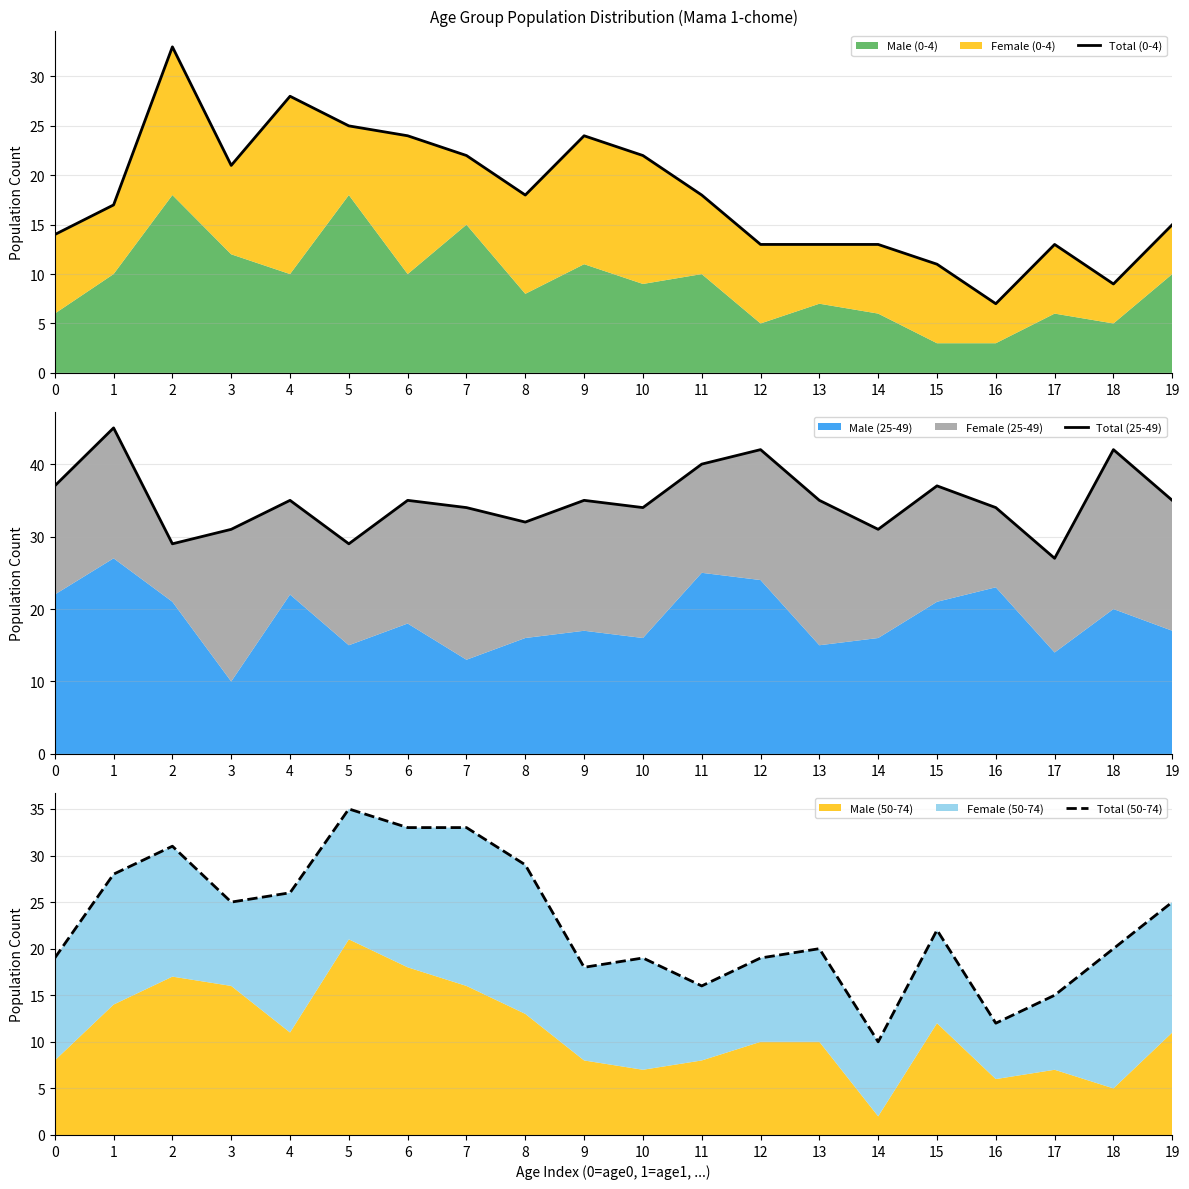

True or false: Total (0-4) has more than 1 interior local peaks.

True